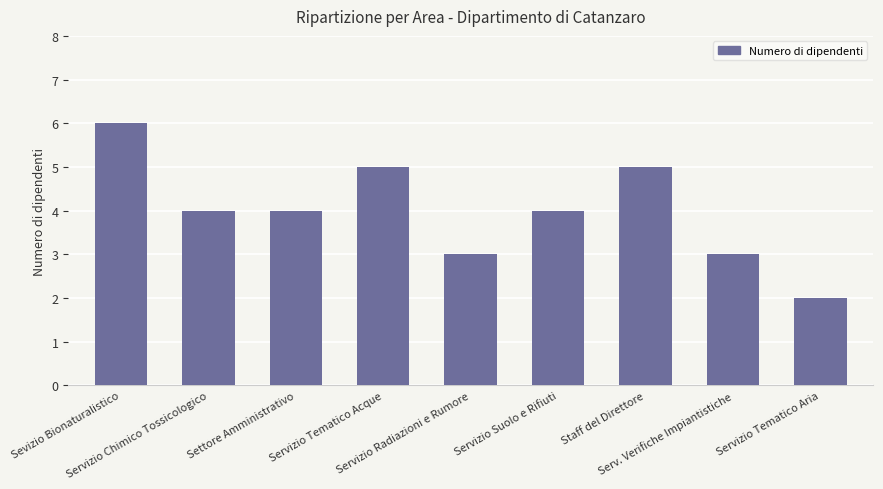

True or false: the data shows 4 at Servizio Chimico Tossicologico.

True